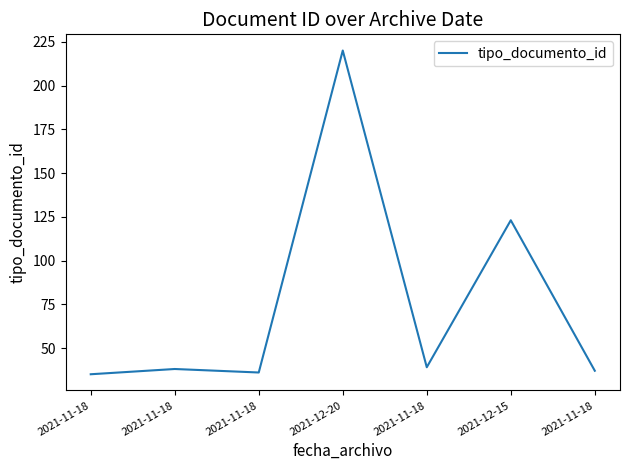

Rank the categories by value from highest to lowest.

2021-12-20, 2021-12-15, 2021-11-18, 2021-11-18, 2021-11-18, 2021-11-18, 2021-11-18